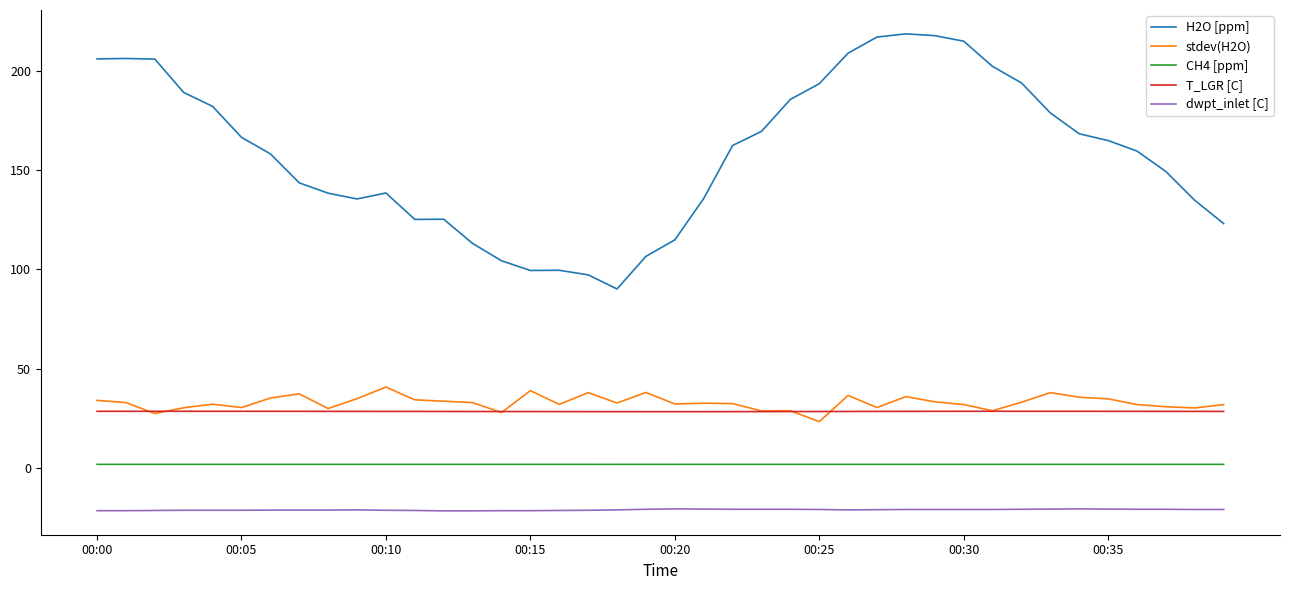

Which series has the largest total across all categories?

H2O [ppm]